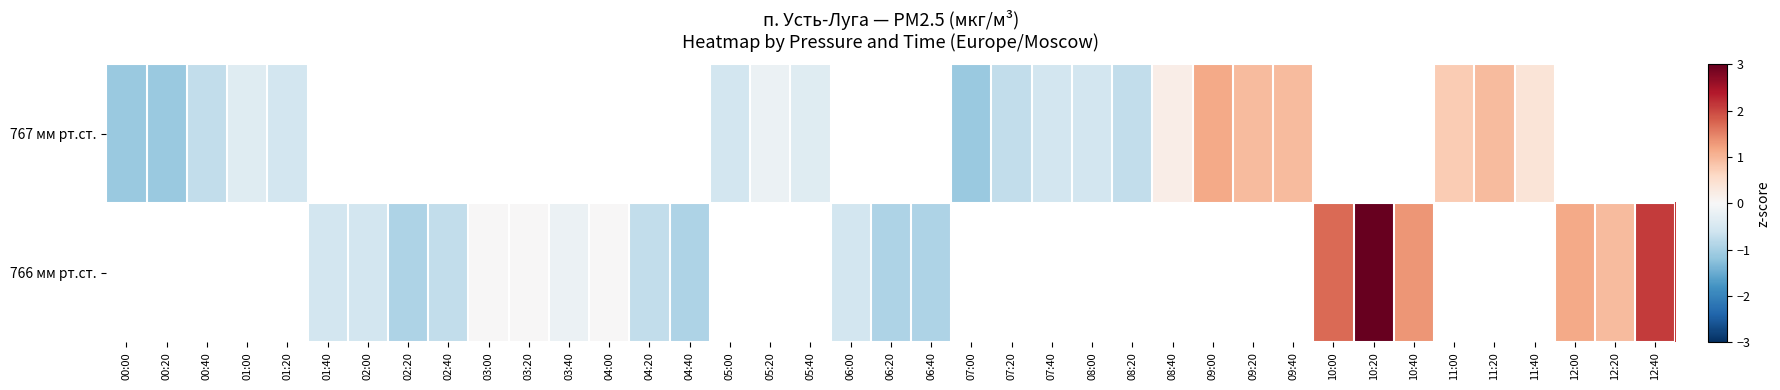

At which label is row_0 closest to 0?

05:20